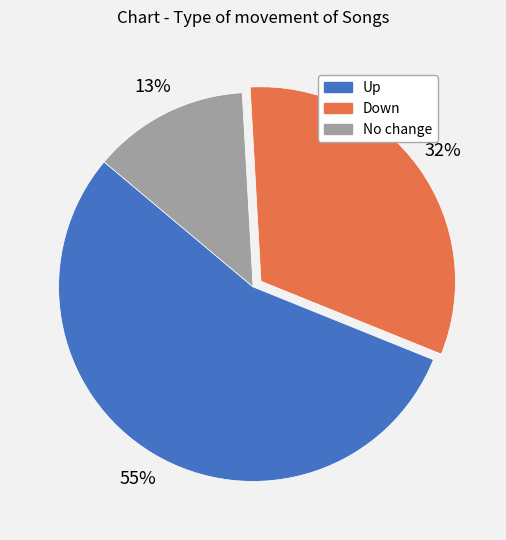

Is there any slice that represents more than half of the pie?

Yes